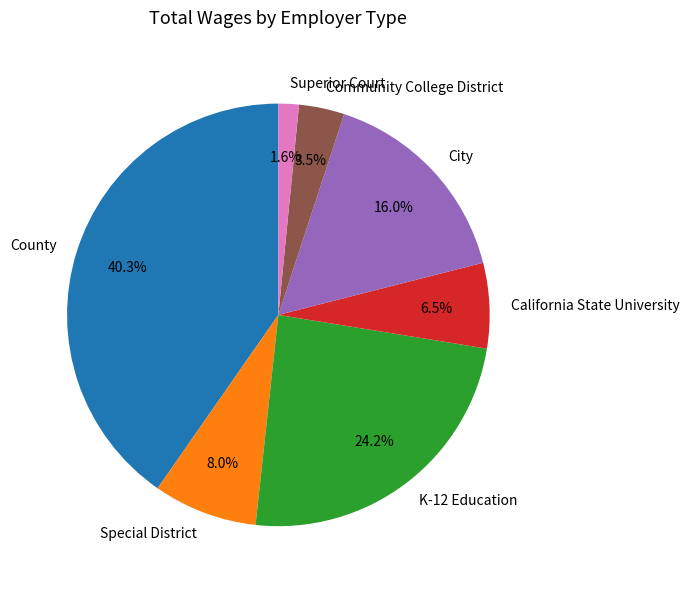

True or false: City accounts for 16% of the total.

True